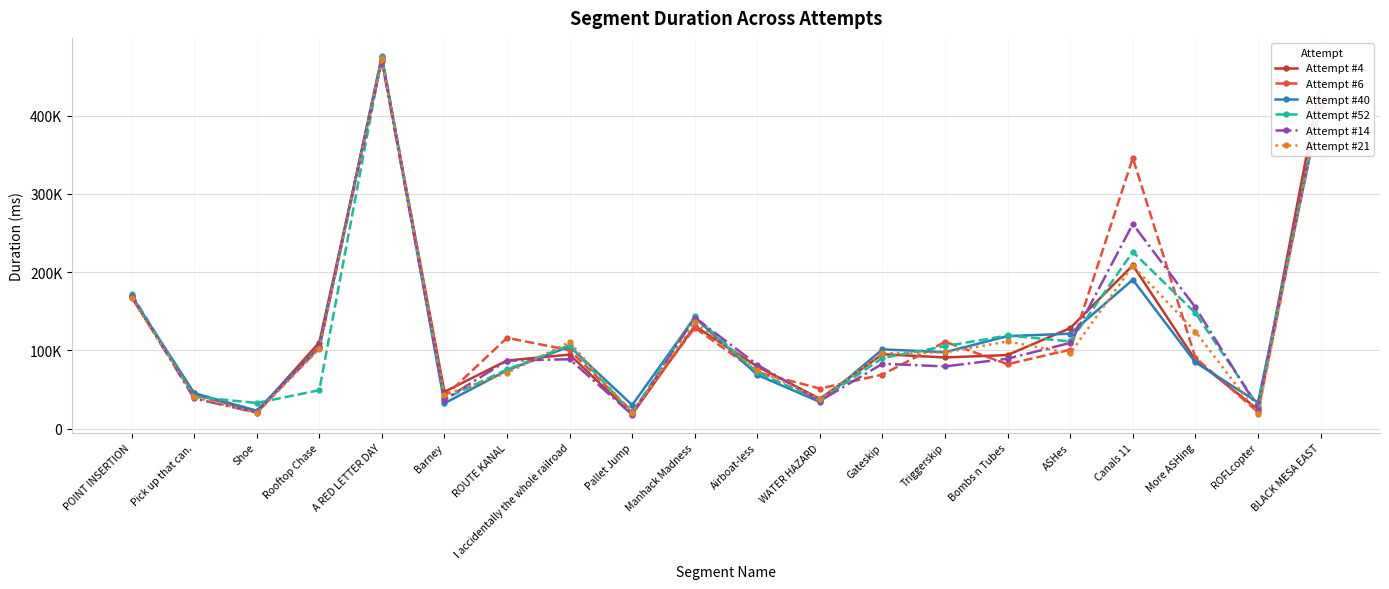

Rank the series at Bombs n Tubes from highest to lowest value.

Attempt #52, Attempt #40, Attempt #21, Attempt #4, Attempt #14, Attempt #6